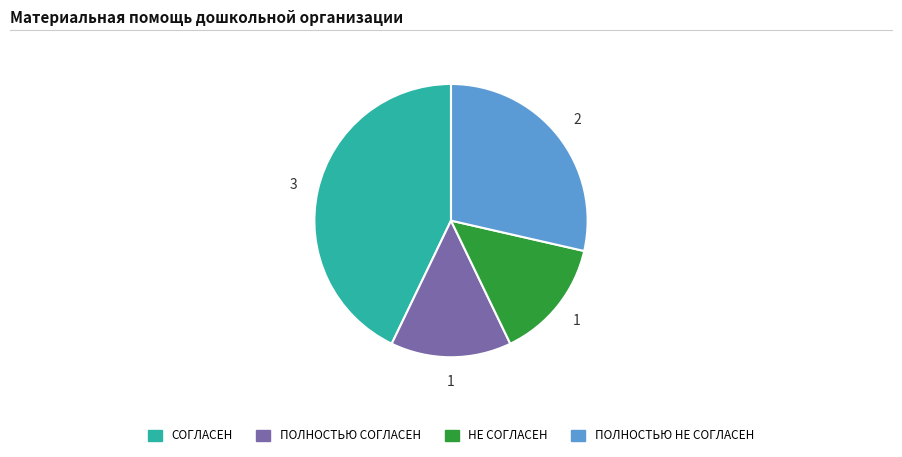

Which category has the biggest portion of the pie?

СОГЛАСЕН